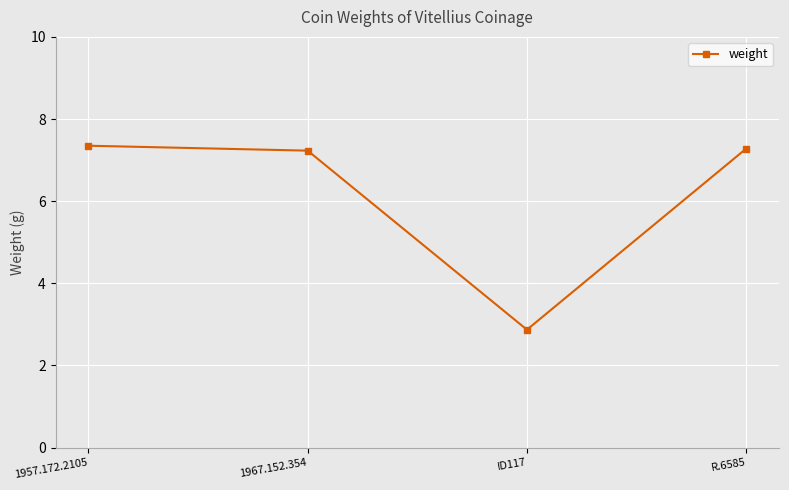

What is the ratio of the value at ID117 to the value at 1967.152.354?

0.4